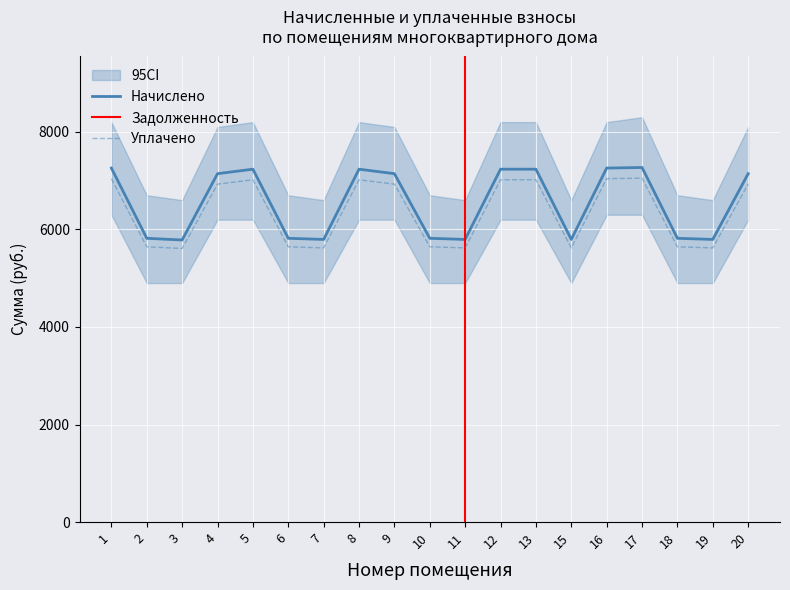

At how many categories does at least one series exceed 6251?

10